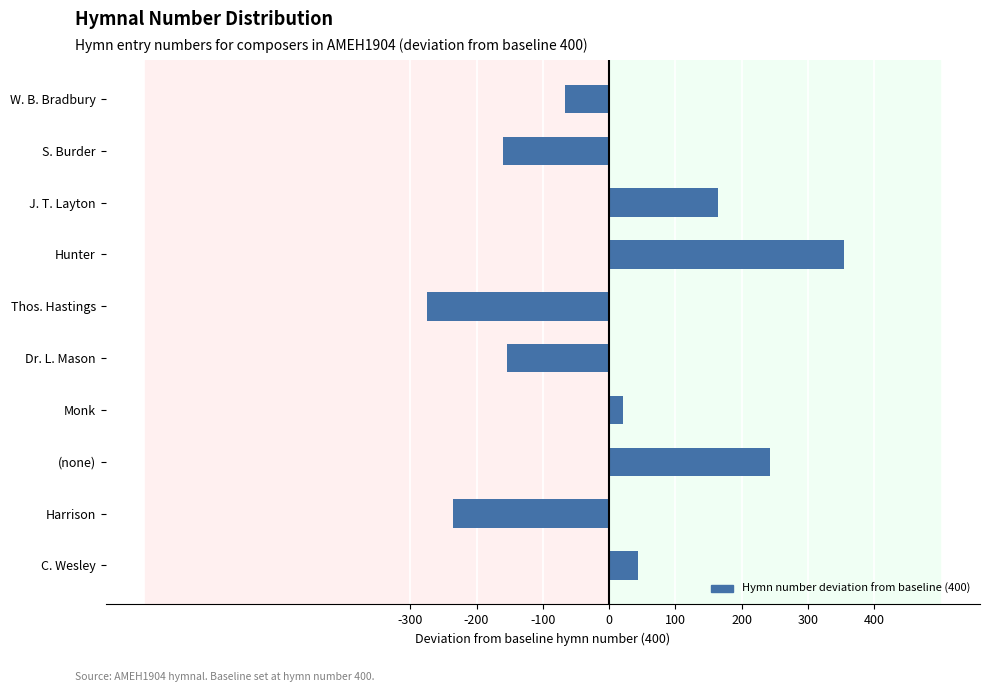

What is the label of the 8th bar from the top?

(none)